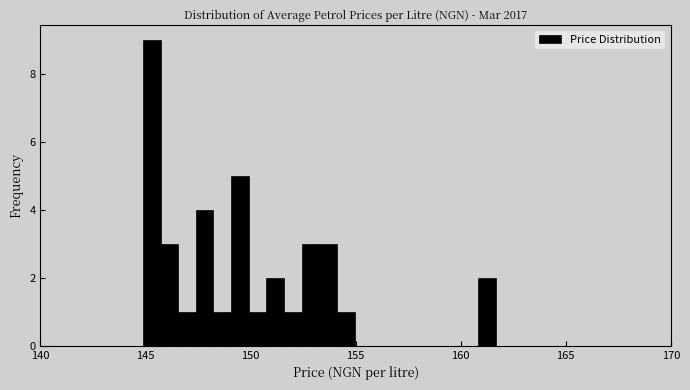

Around what value on the x-axis is the tallest bar? Give the approximate position of its centre, as read against the axis.

145.5